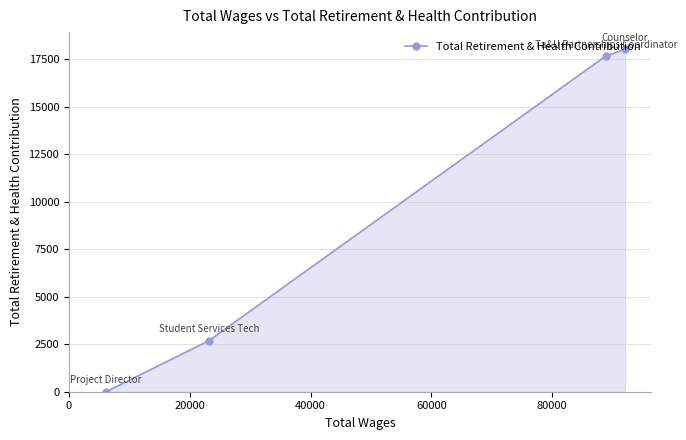

What is the value of the 1st point from the left?

0